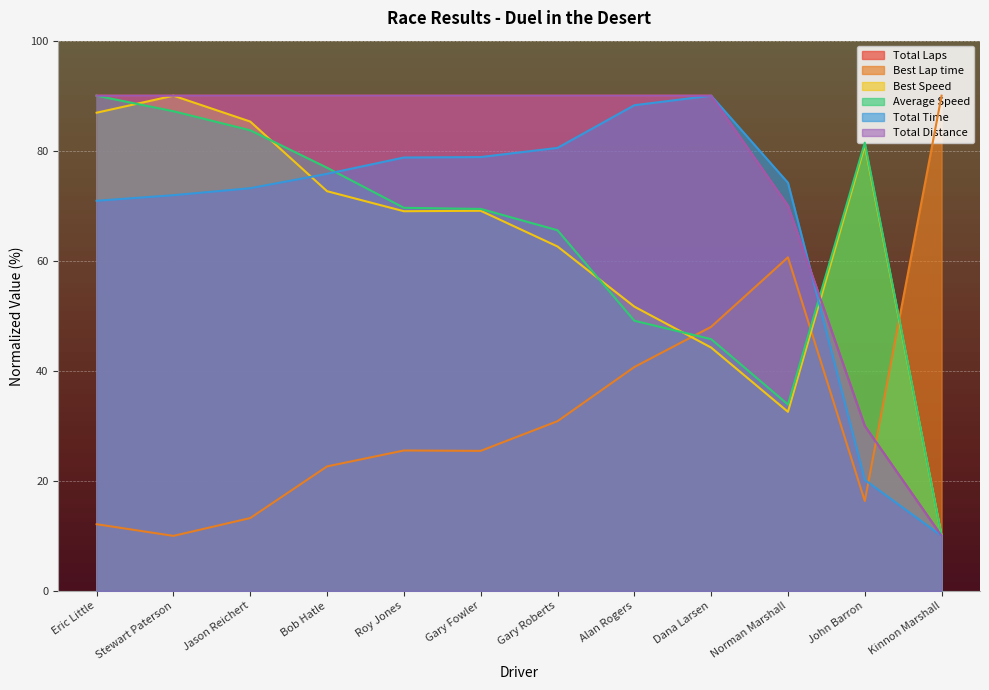

At which category is the sum across all series the highest?

Eric Little